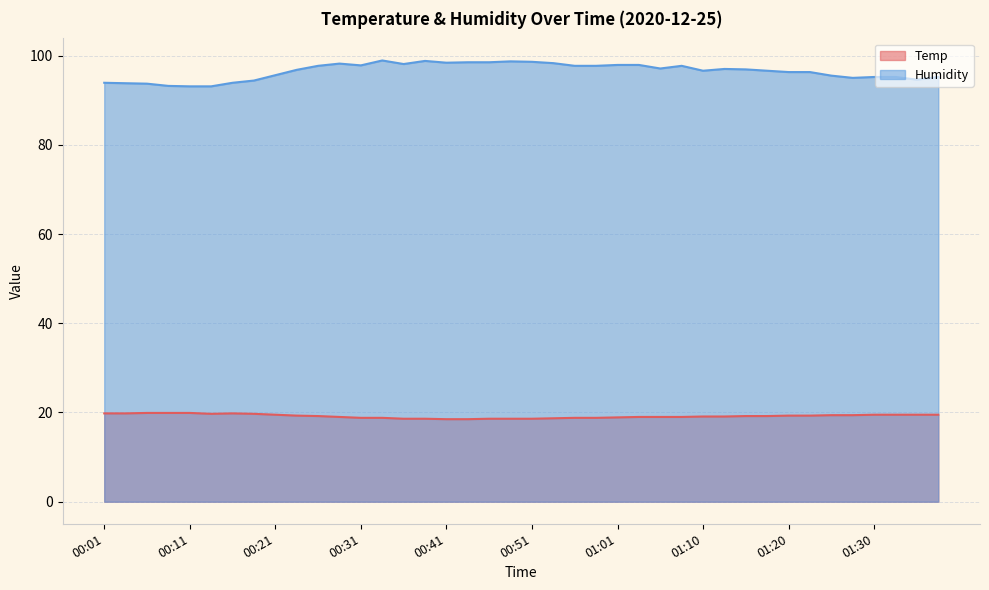

Between 00:28 and 00:58, which is larger?

00:28